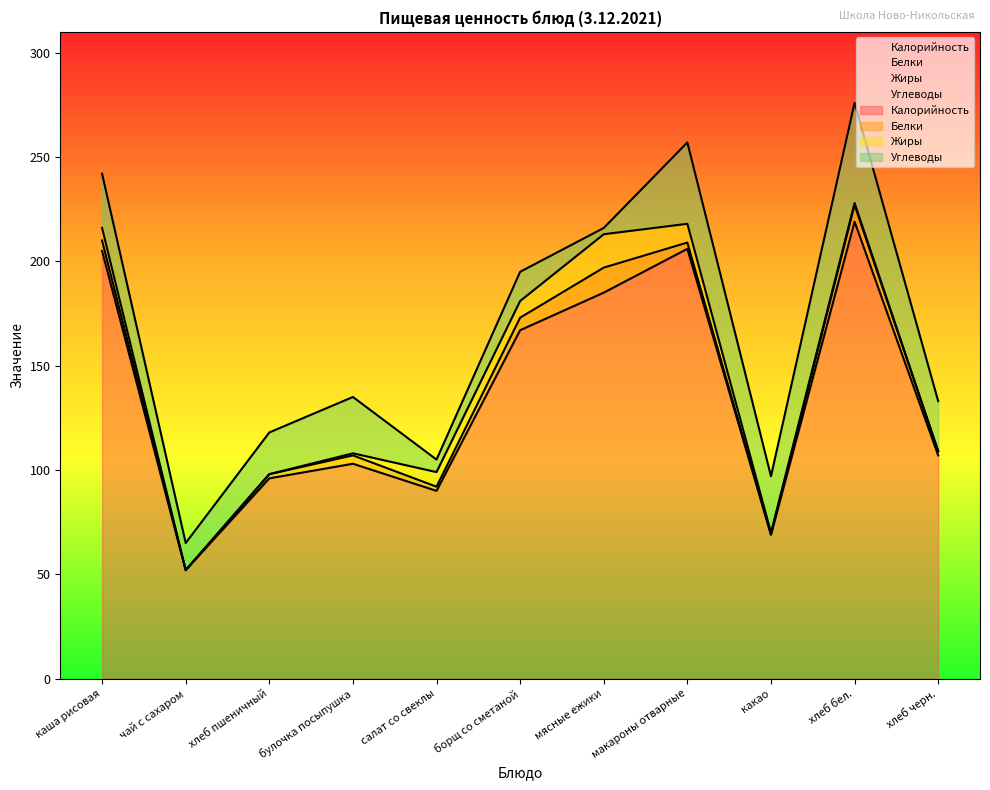

What is the sum of all Белки values?

44